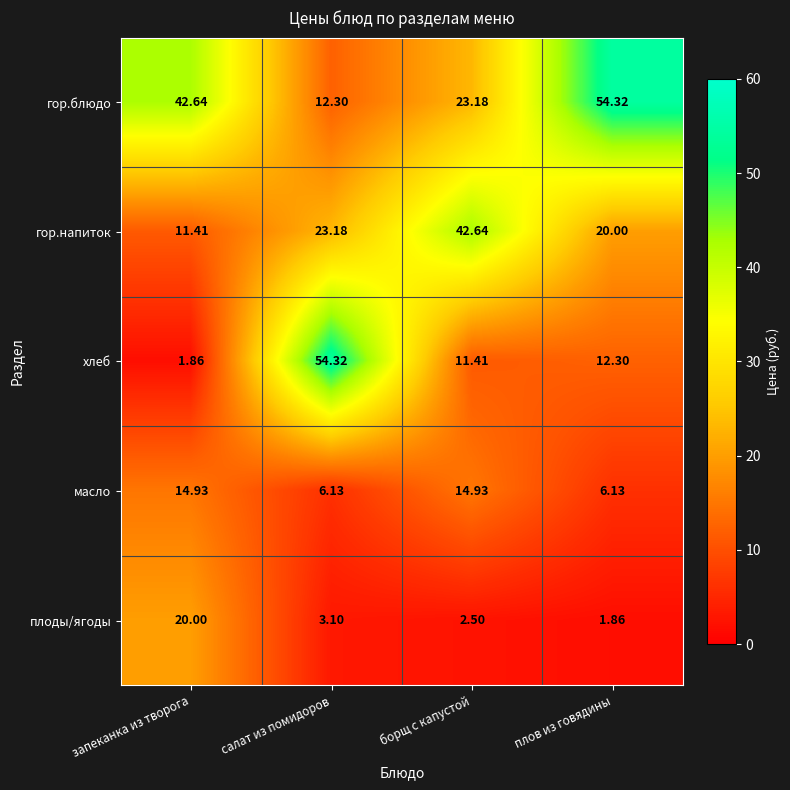

Rank the series at борщ с капустой from lowest to highest value.

плоды/ягоды, хлеб, масло, гор.блюдо, гор.напиток